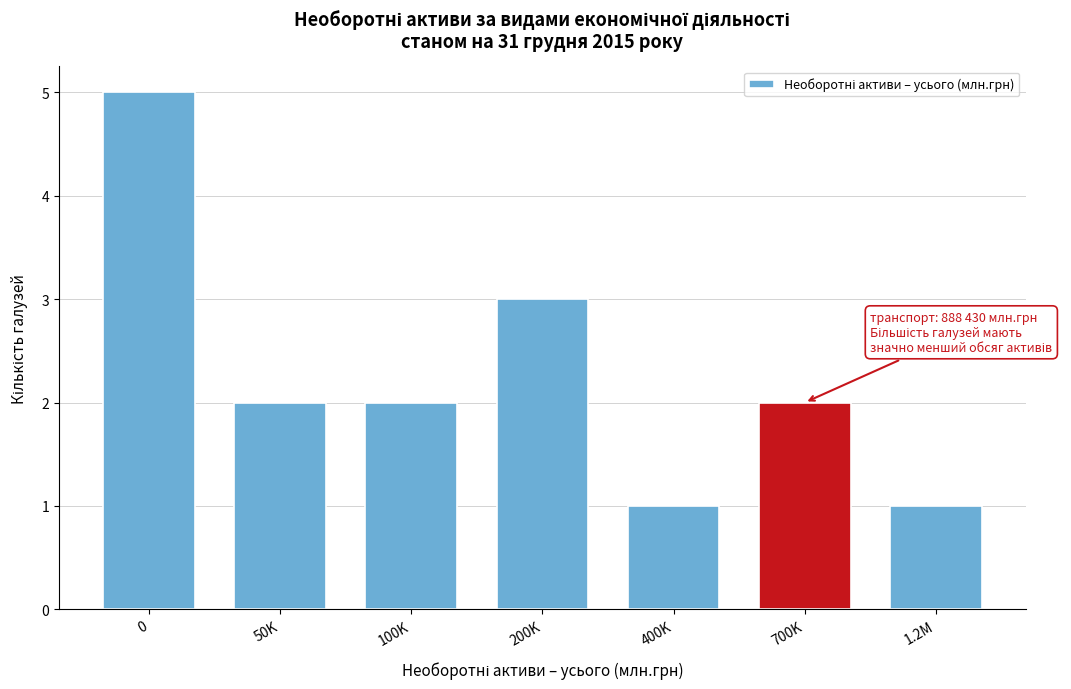

Reading left to right, extract all data points from this chart.

5	2	2	3	1	2	1